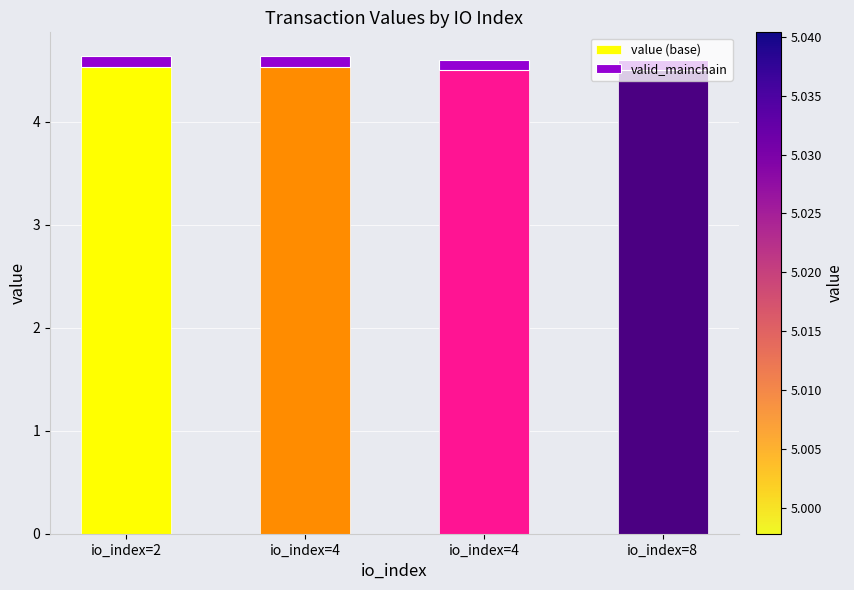

How many categories are shown in the chart?

4